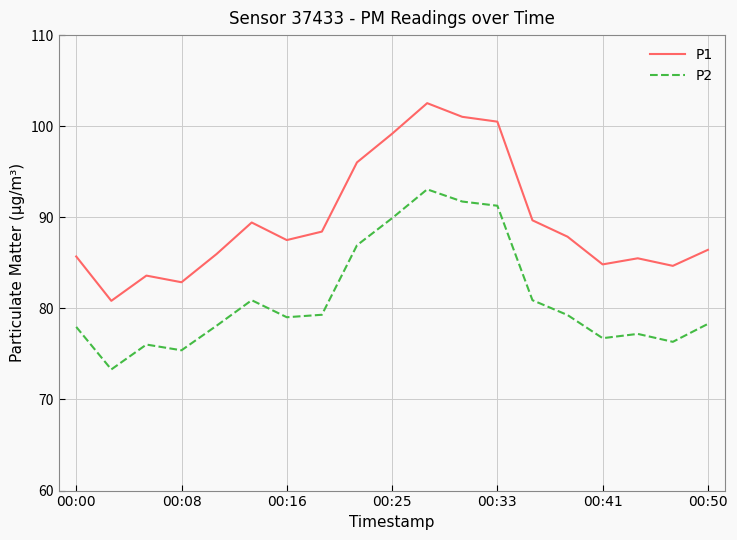

What is the average value of the P1 series?

89.6